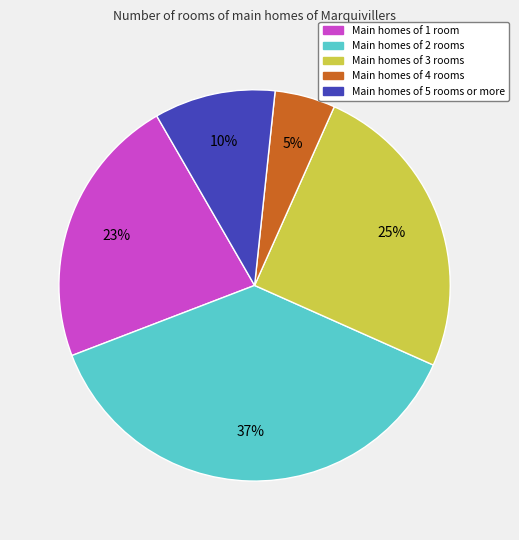

Does any single category account for the majority?

No